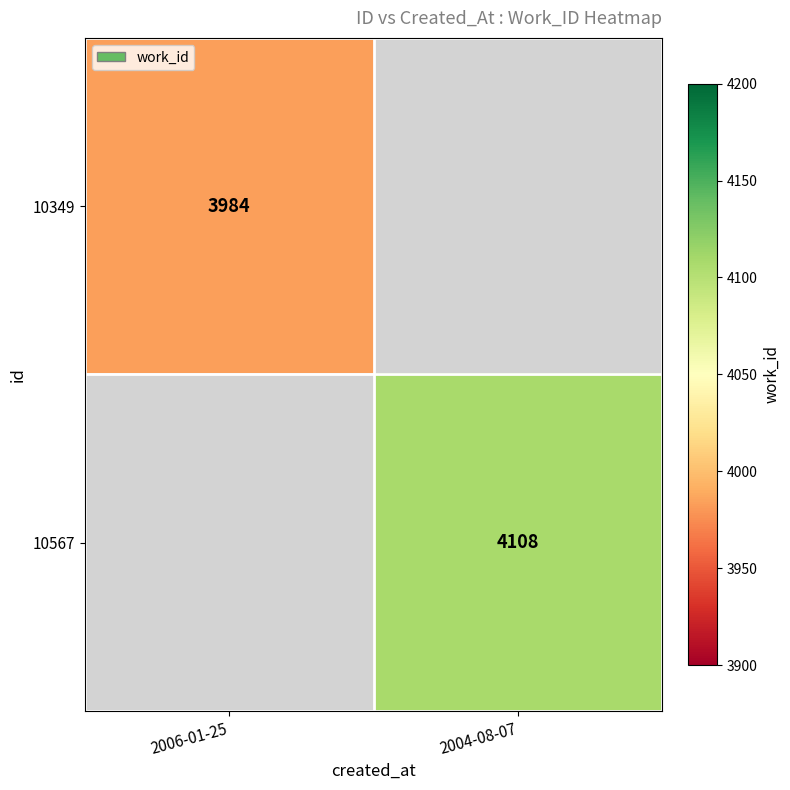

Is it true that 10567 equals 5592 at 2004-08-07?

False